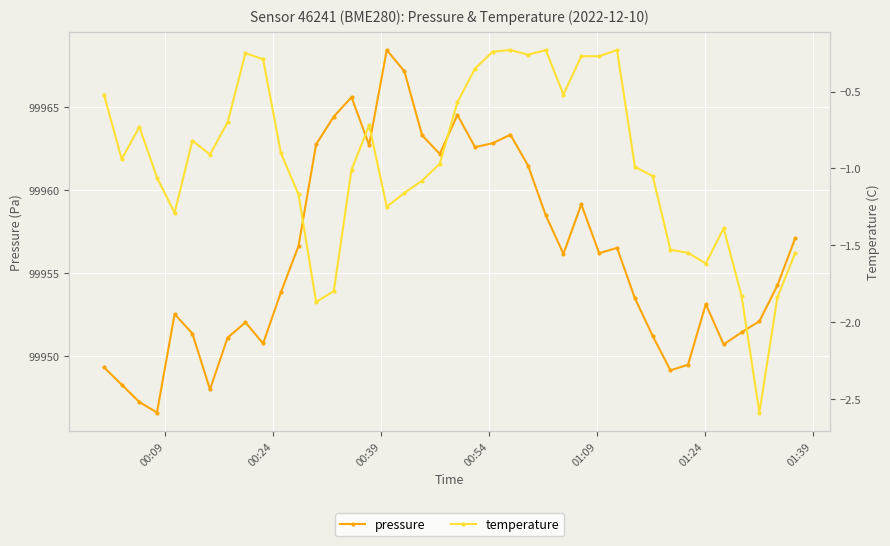

What is the value of the pressure point at the 21st from the left?

99964.5